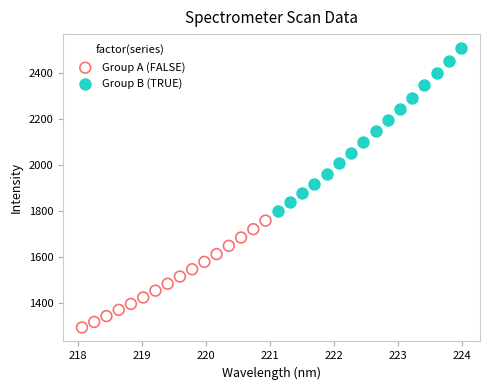

Which series has the widest spread of Y values?

Group B (TRUE)